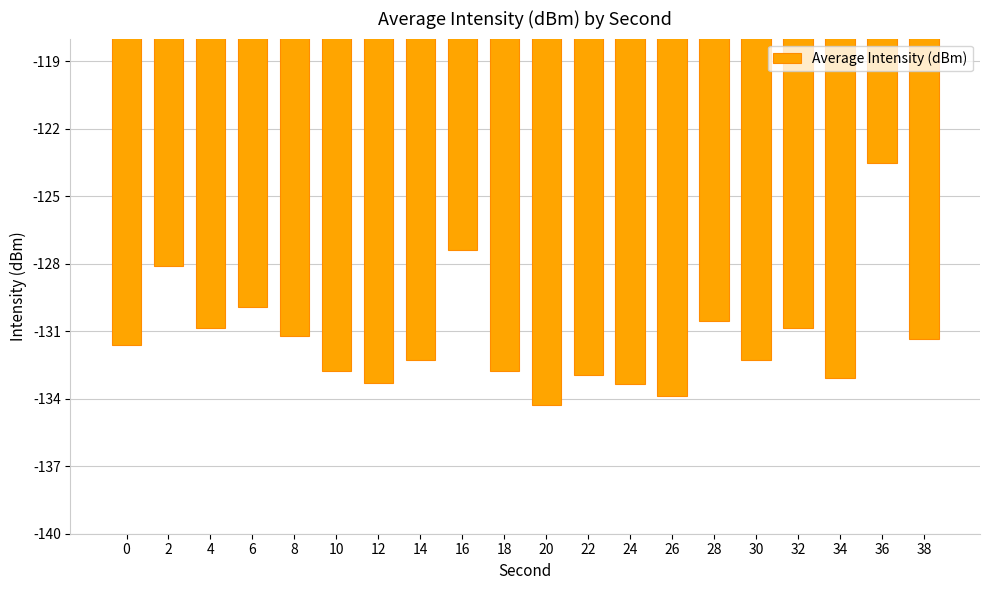

What is the minimum value shown in the chart?

-134.3